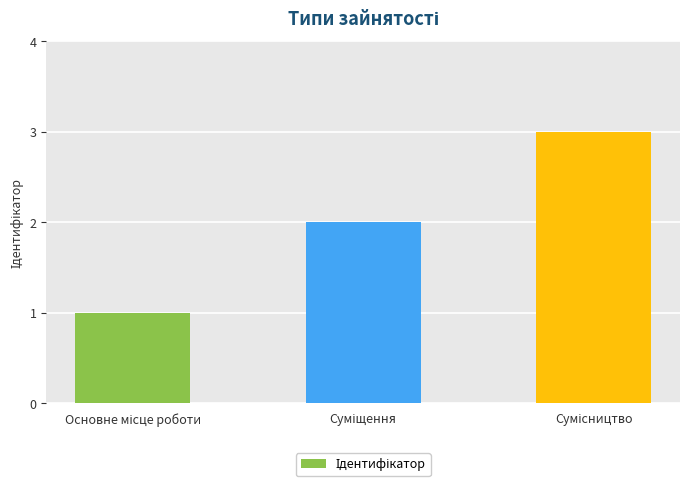

What is the maximum value shown in the chart?

3